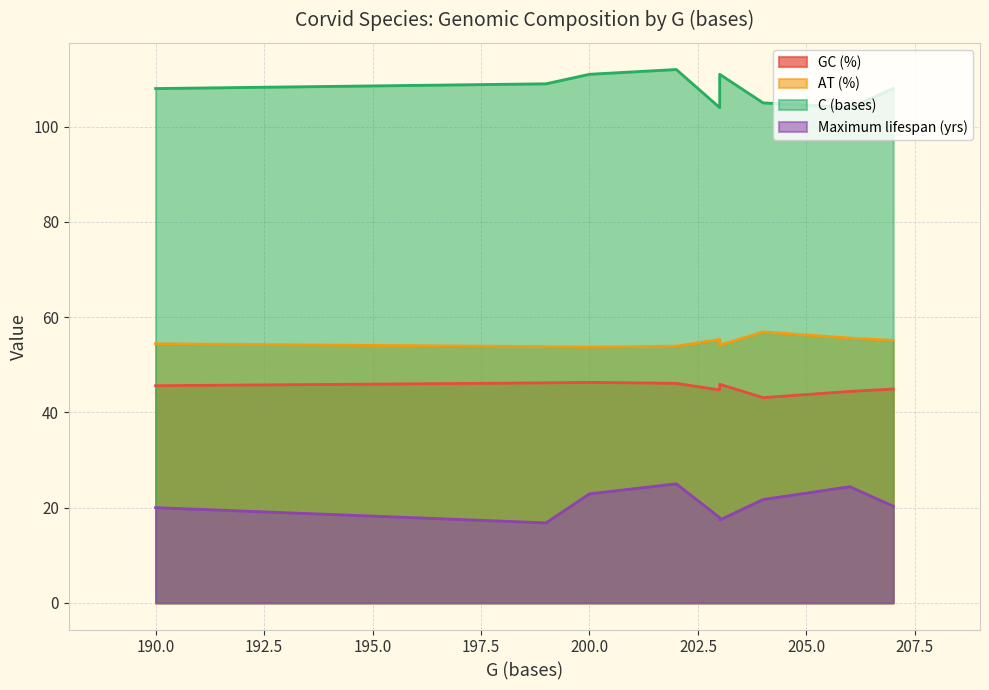

What is the average value of the AT (%) series?

54.8